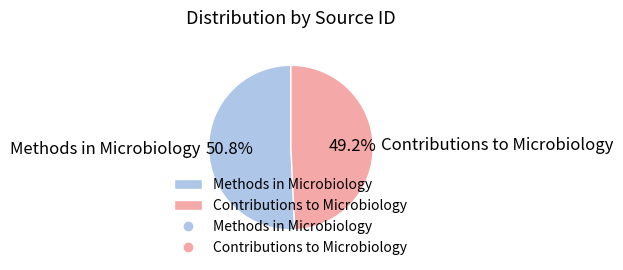

Combined, what portion of the pie is Methods in Microbiology and Contributions to Microbiology?

100.0%